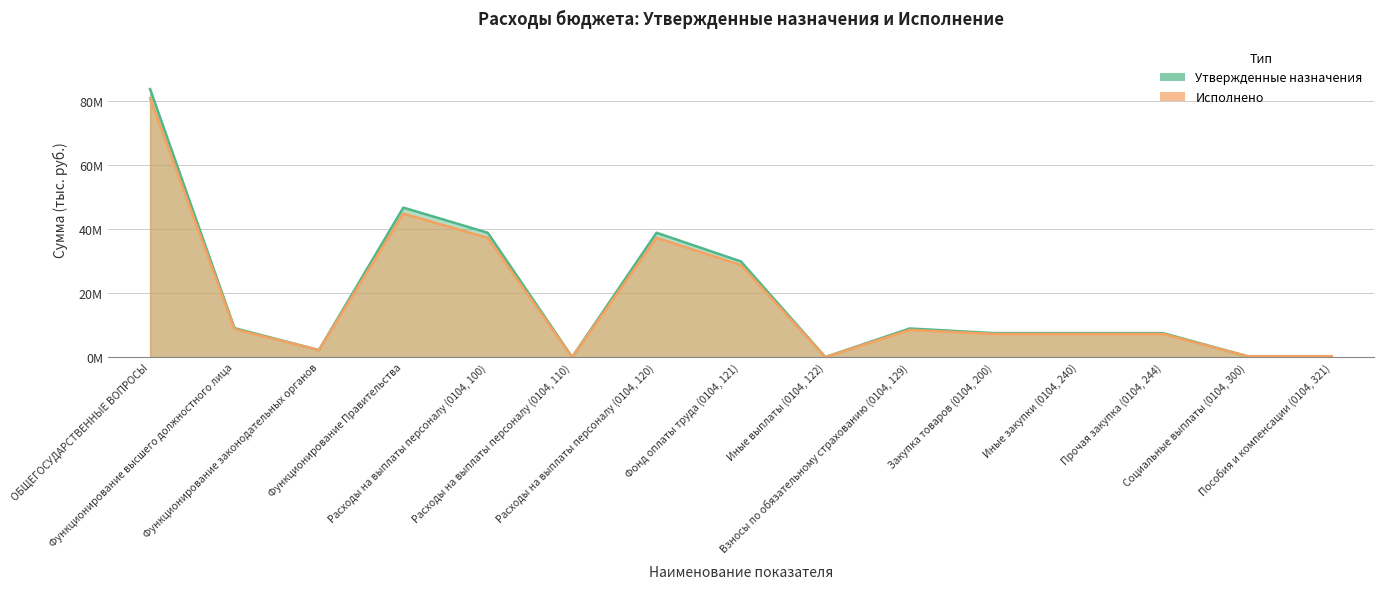

Count the number of data series in this chart.

2